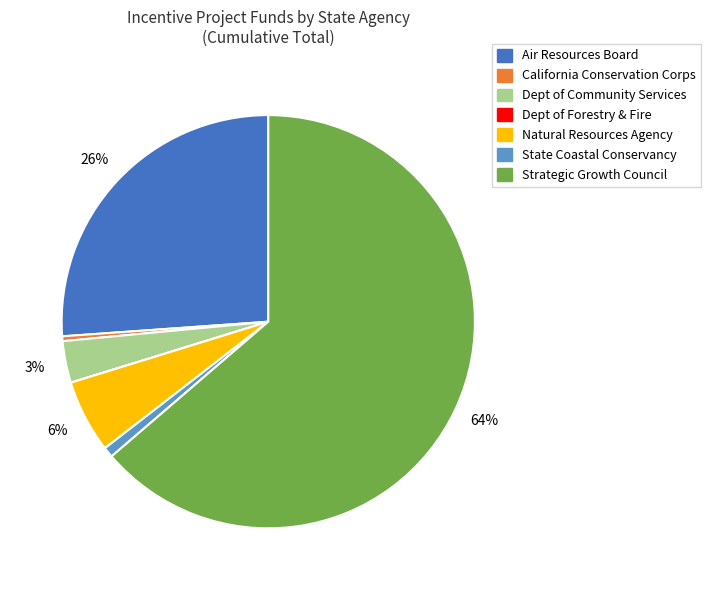

Is there a majority slice in this chart?

Yes